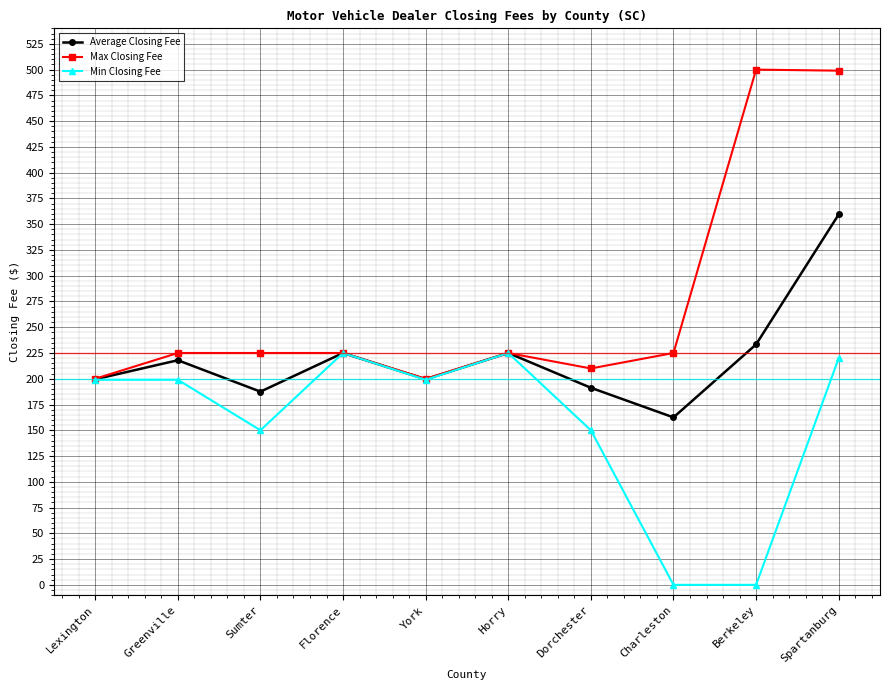

True or false: Max Closing Fee has more than 1 points higher than both neighbors.

True